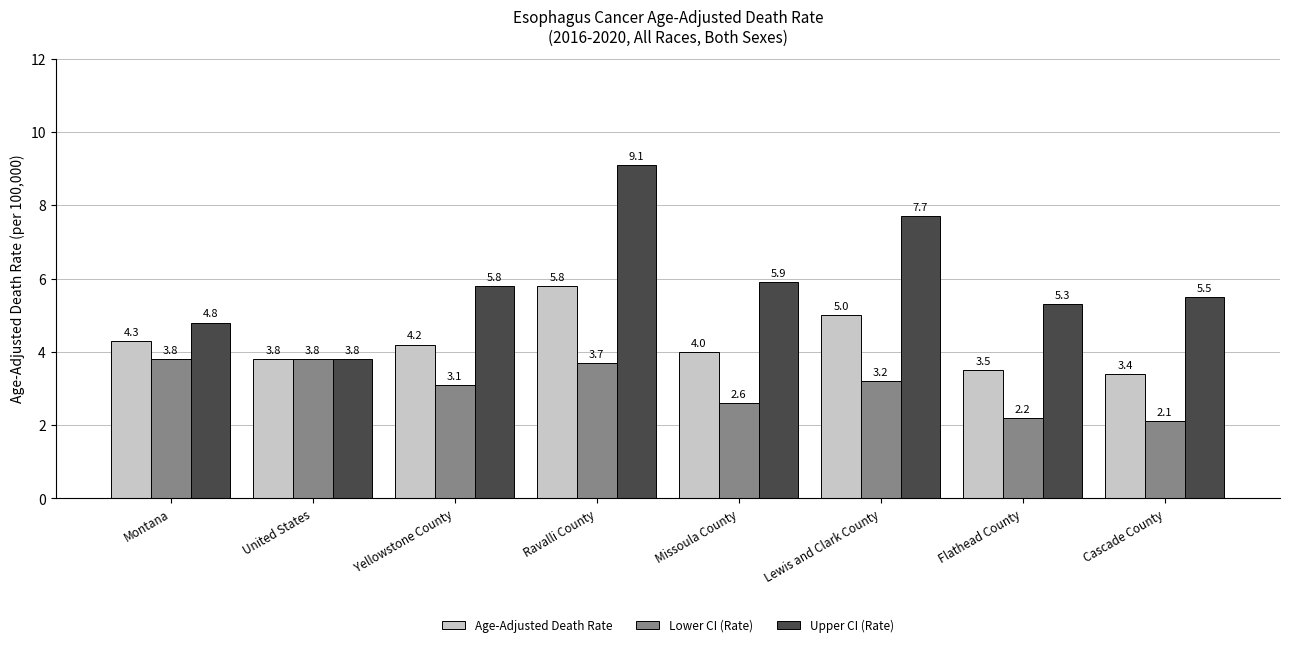

How many data points in Lower CI (Rate) are less than 3?

3